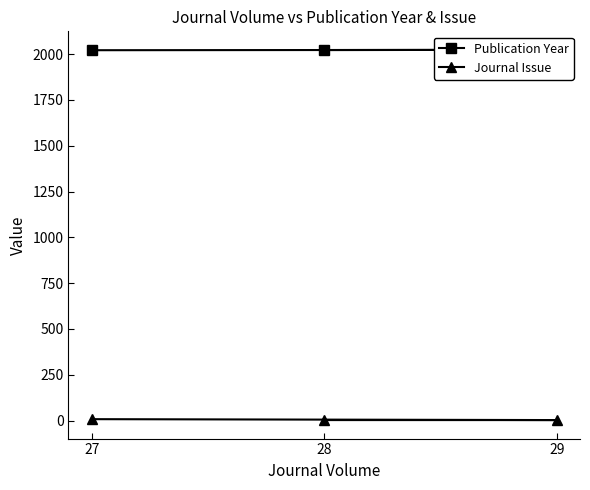

What is the maximum value for Publication Year?

2023